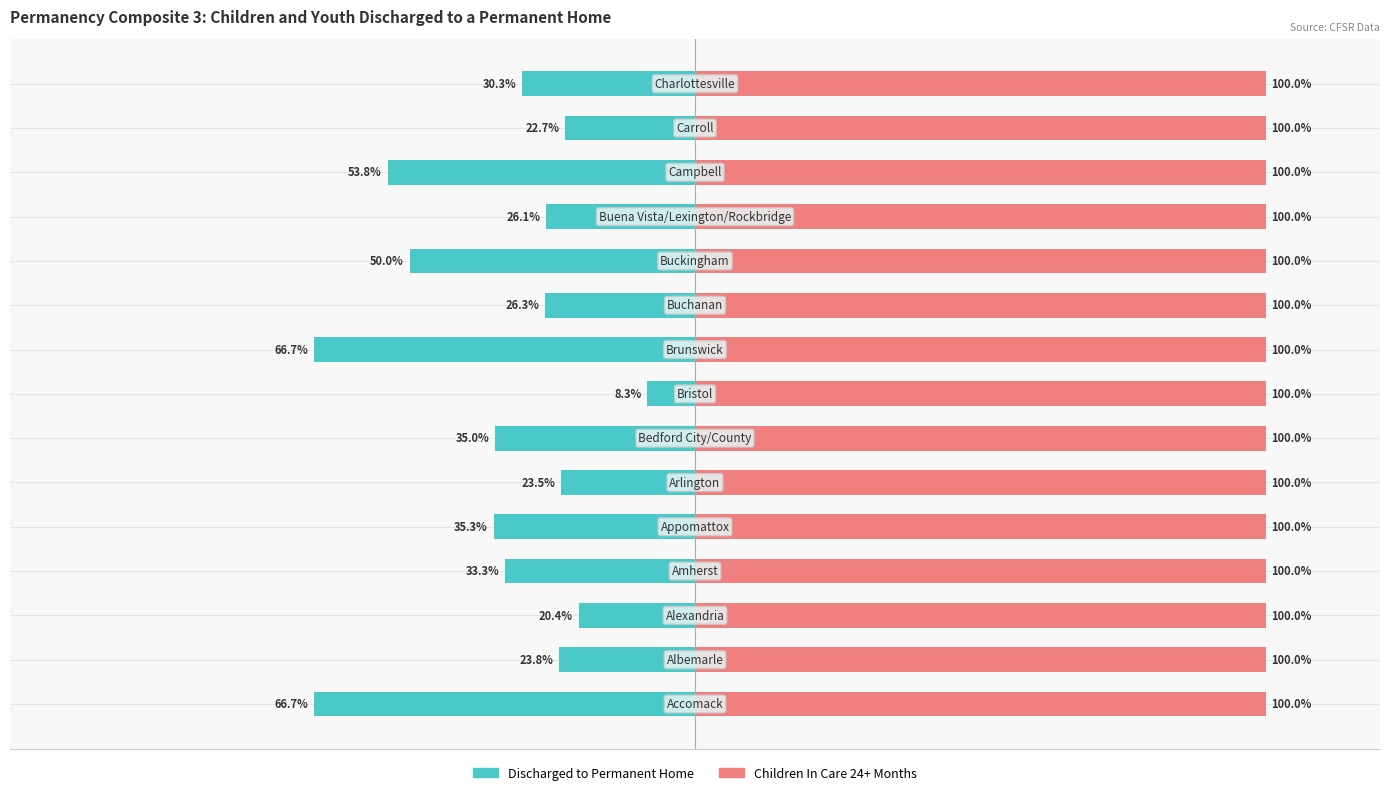

List the labels in order of Discharged to Permanent Home value, largest first.

7, 2, 13, 5, 1, 11, 9, 14, 3, 6, 4, 10, 12, 0, 8